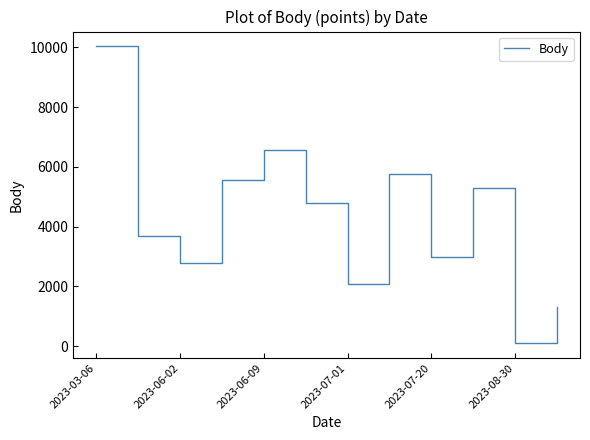

What is the greatest value displayed?

10031